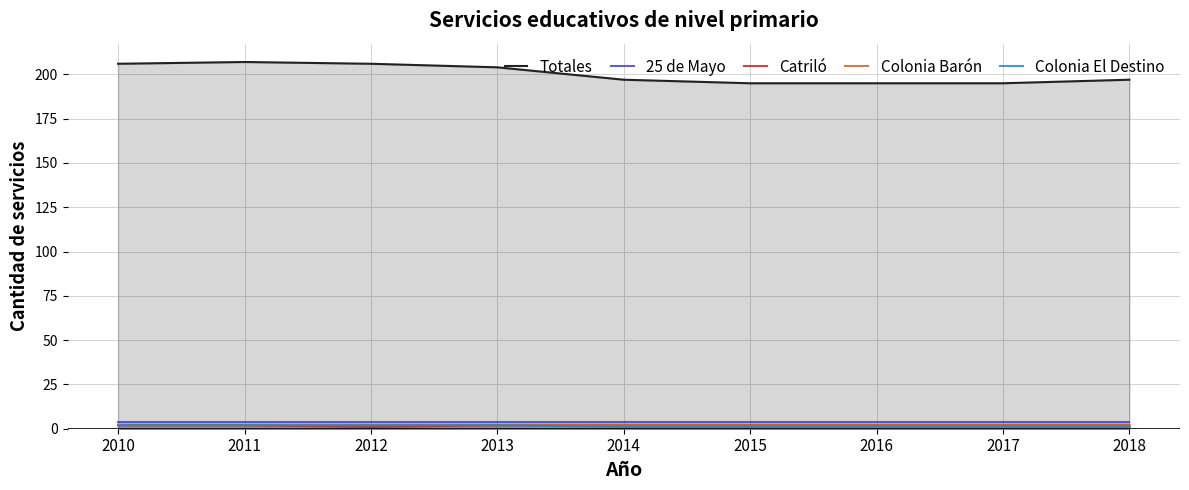

What value does the 25 de Mayo series have at 2010?

4